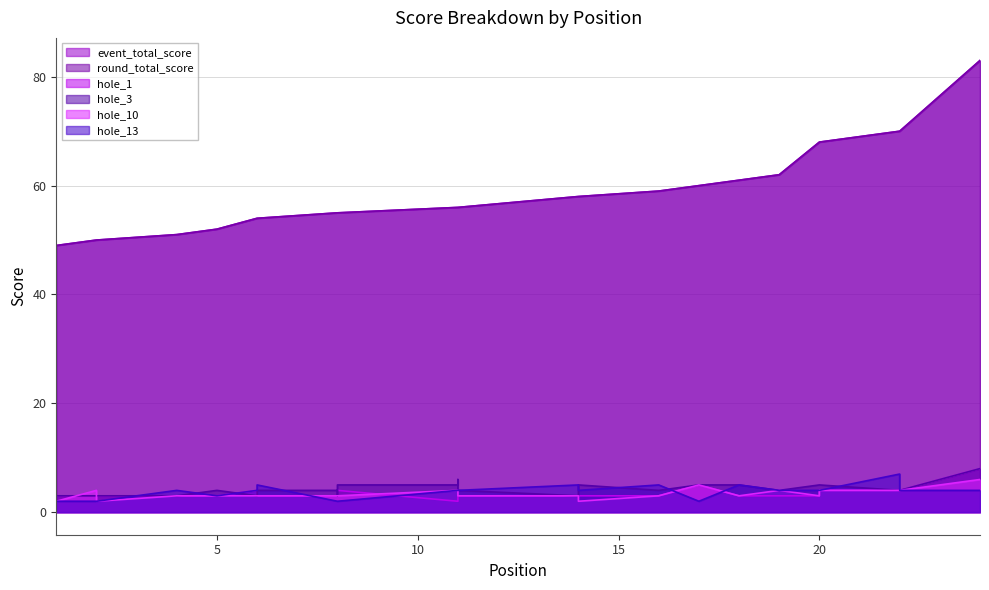

The value of hole_13 at 18 is 2. True or false?

False